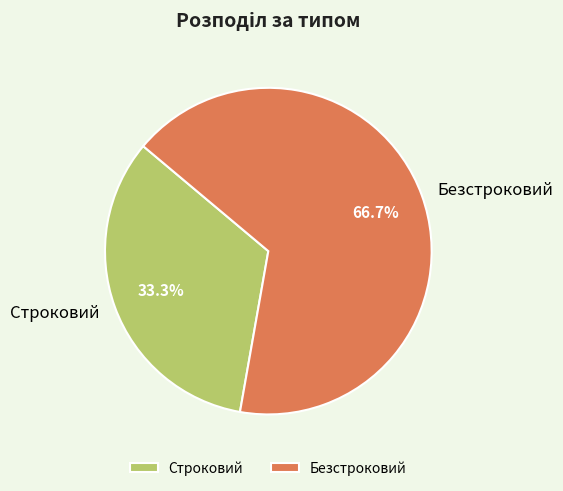

Rank the categories by value from lowest to highest.

Строковий, Безстроковий